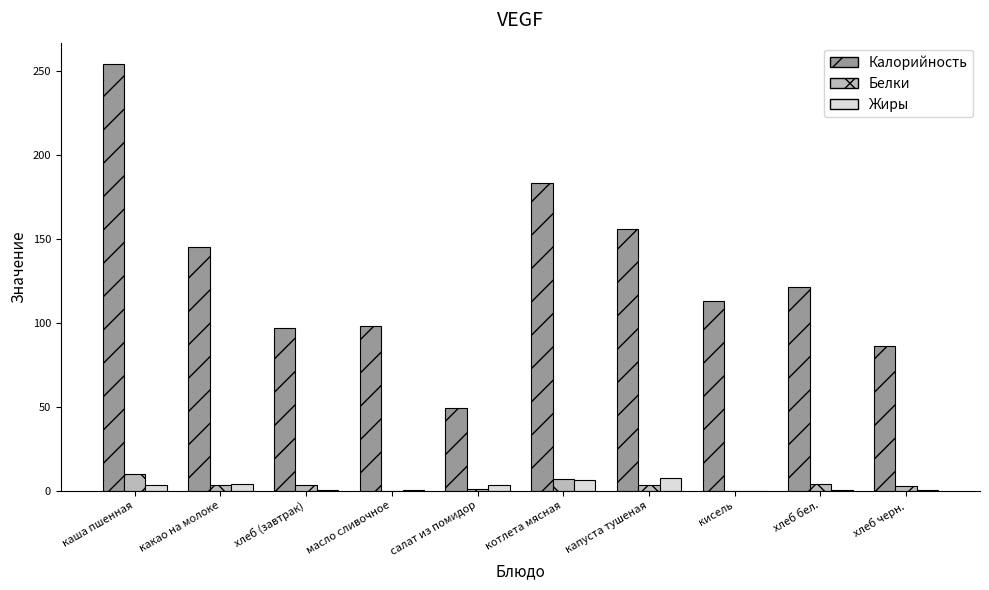

How many values in the Жиры series exceed 3?

5